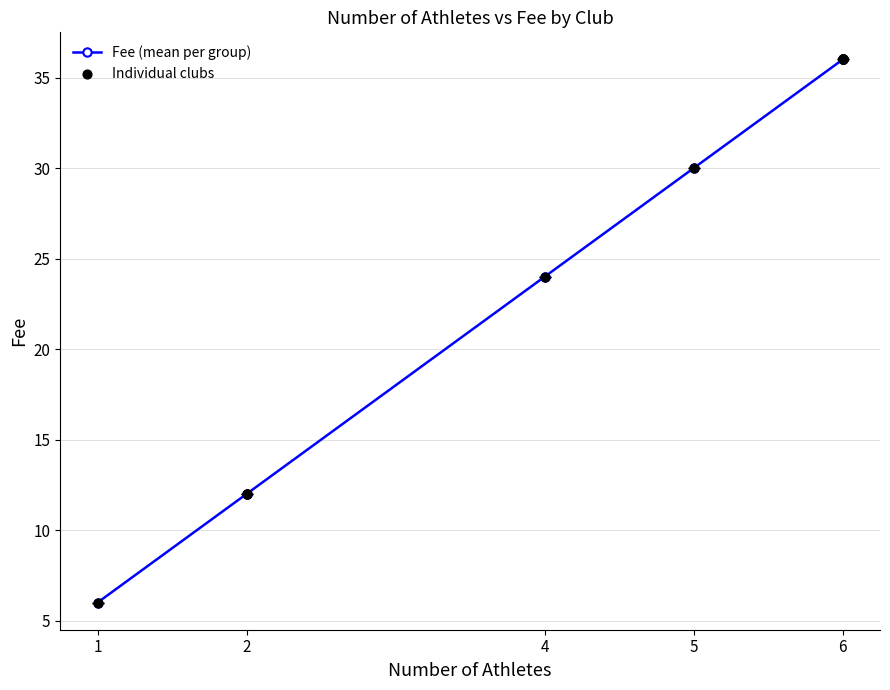

Approximately how many times larger is the value at 4 compared to 6?

0.7